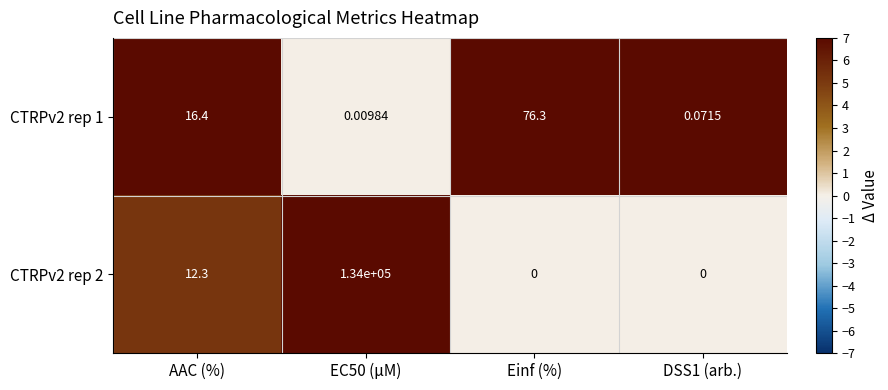

Is the value of CTRPv2 rep 2 at EC50 (µM) greater than the value of CTRPv2 rep 1 at AAC (%)?

Yes